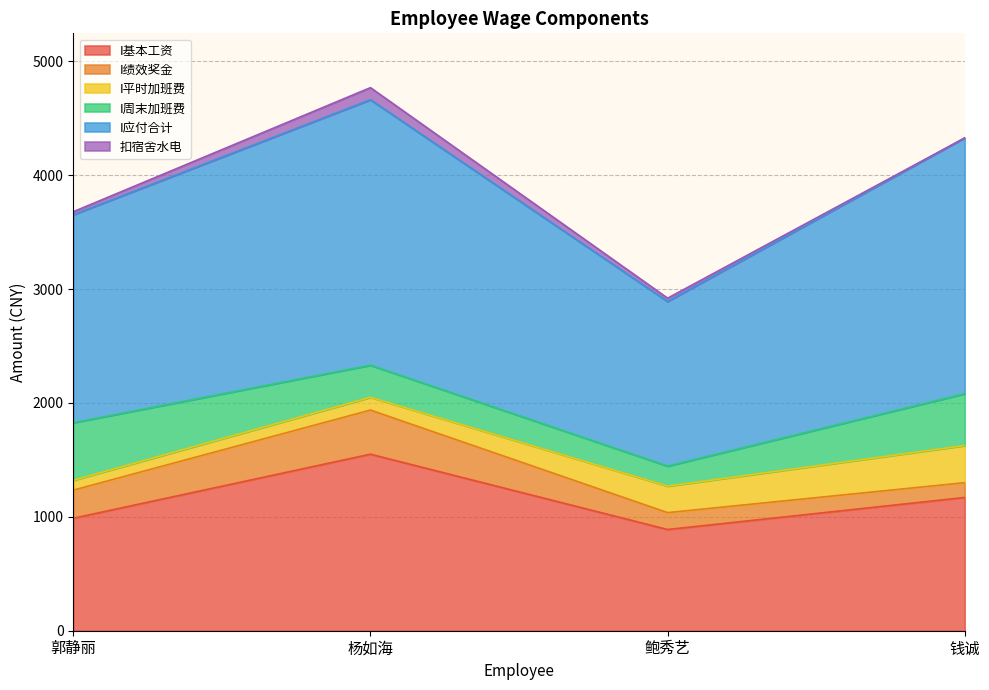

At how many categories does at least one series exceed 793?

4